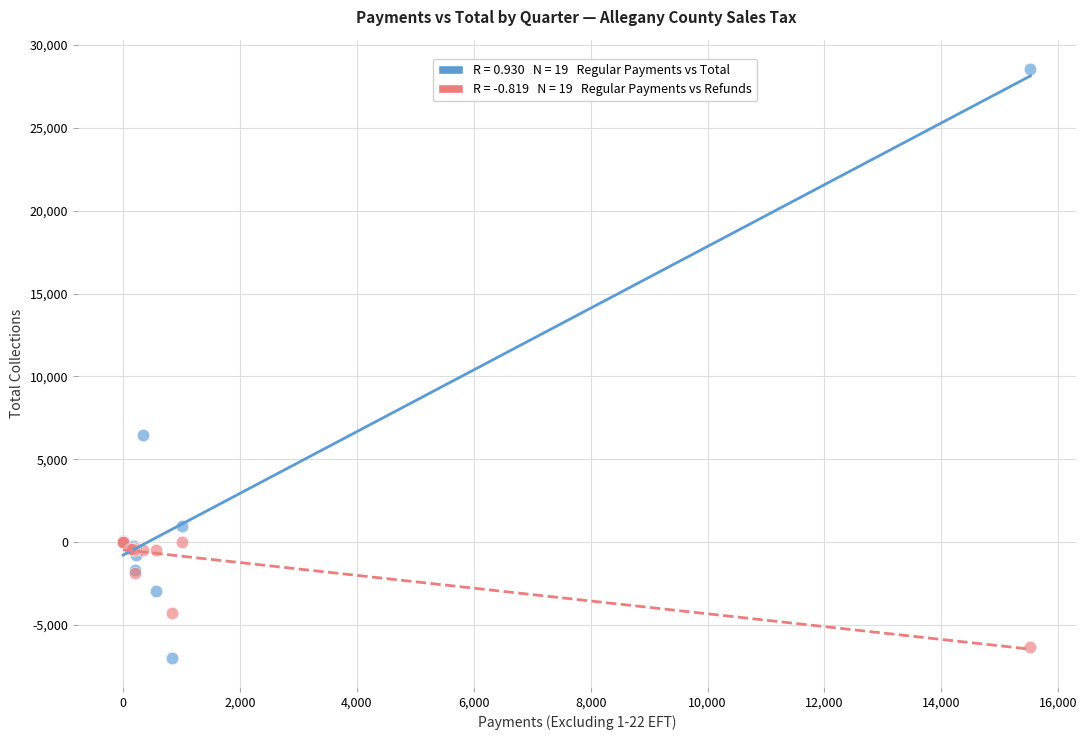

Across all series, what Y value is closest to 10790?

6493.1